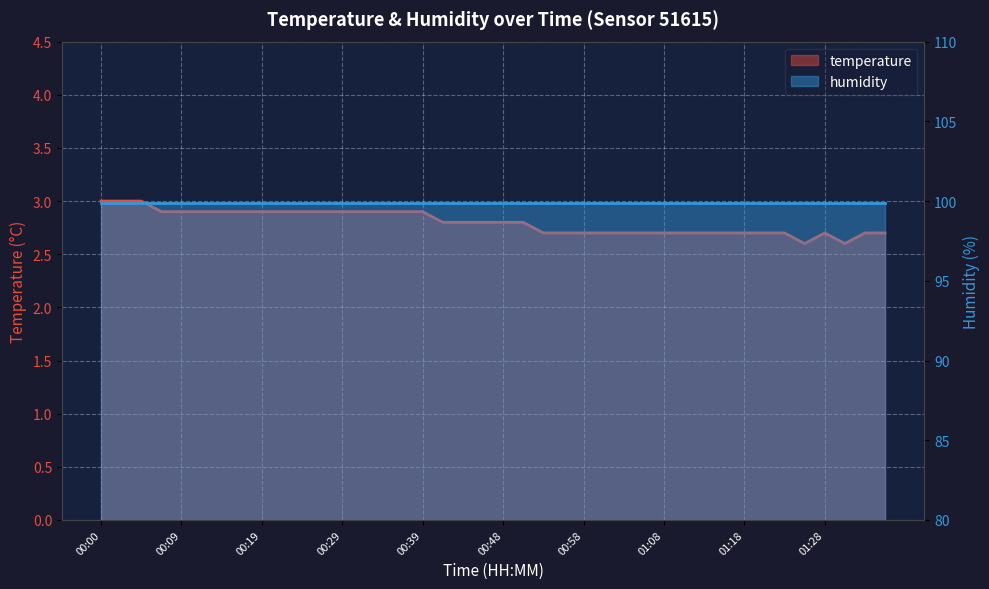

How many data points does each series have?

40